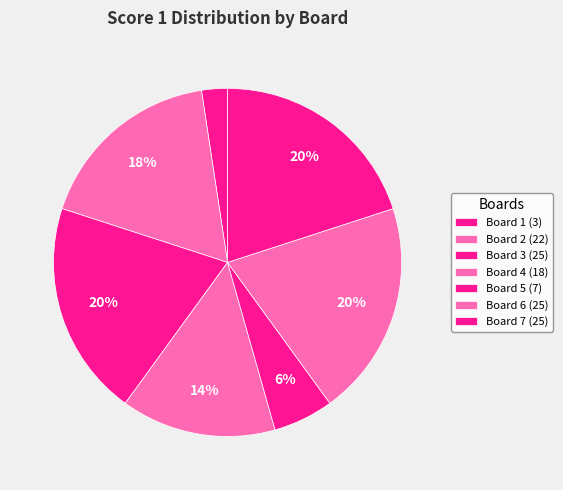

To the nearest percent, what is the combined percentage of Board 4 and Board 7?

34%